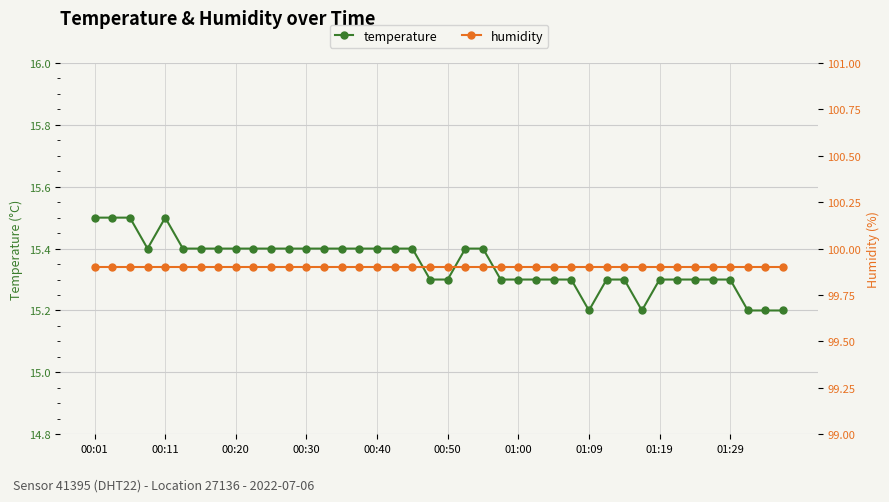

Reading left to right, list all the values displayed in this chart.

temperature: 15.5	15.5	15.5	15.4	15.5	15.4	15.4	15.4	15.4	15.4	15.4	15.4	15.4	15.4	15.4	15.4	15.4	15.4	15.4	15.3	15.3	15.4	15.4	15.3	15.3	15.3	15.3	15.3	15.2	15.3	15.3	15.2	15.3	15.3	15.3	15.3	15.3	15.2	15.2	15.2
humidity: 99.9	99.9	99.9	99.9	99.9	99.9	99.9	99.9	99.9	99.9	99.9	99.9	99.9	99.9	99.9	99.9	99.9	99.9	99.9	99.9	99.9	99.9	99.9	99.9	99.9	99.9	99.9	99.9	99.9	99.9	99.9	99.9	99.9	99.9	99.9	99.9	99.9	99.9	99.9	99.9